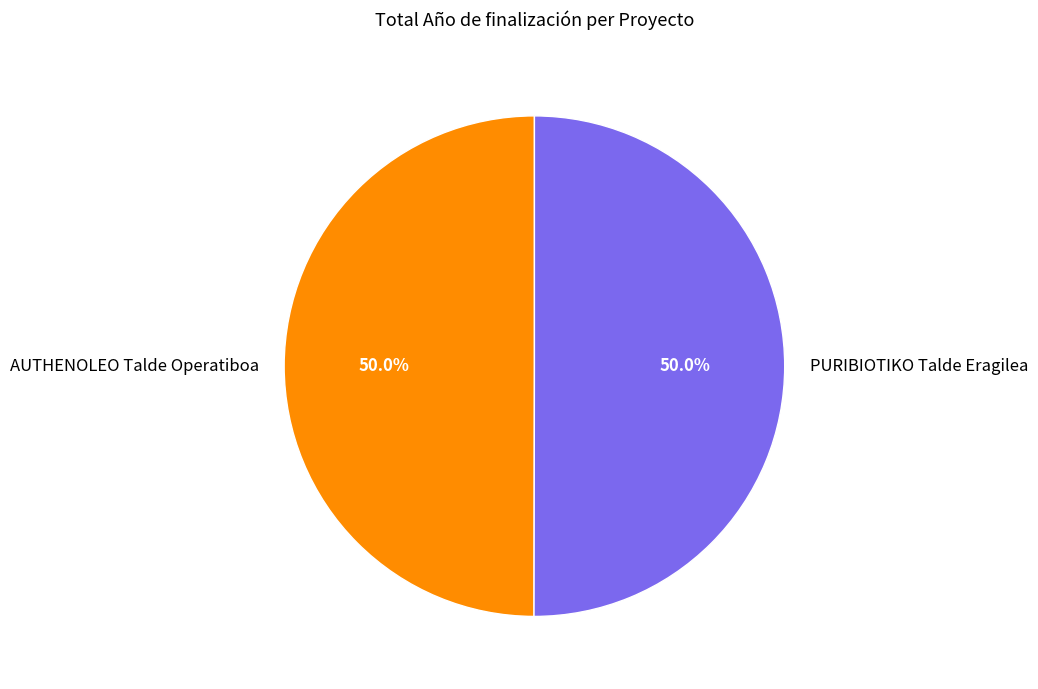

The AUTHENOLEO Talde Operatiboa slice represents 50% of the pie. True or false?

True